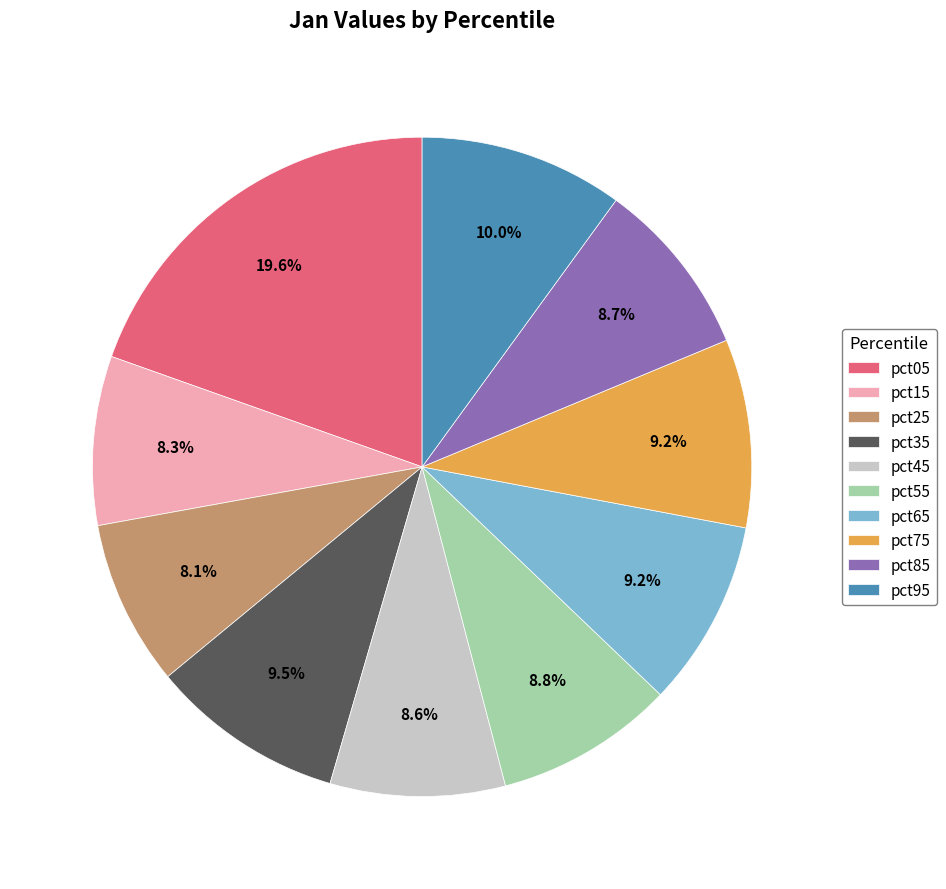

How many slices are in this pie chart?

10